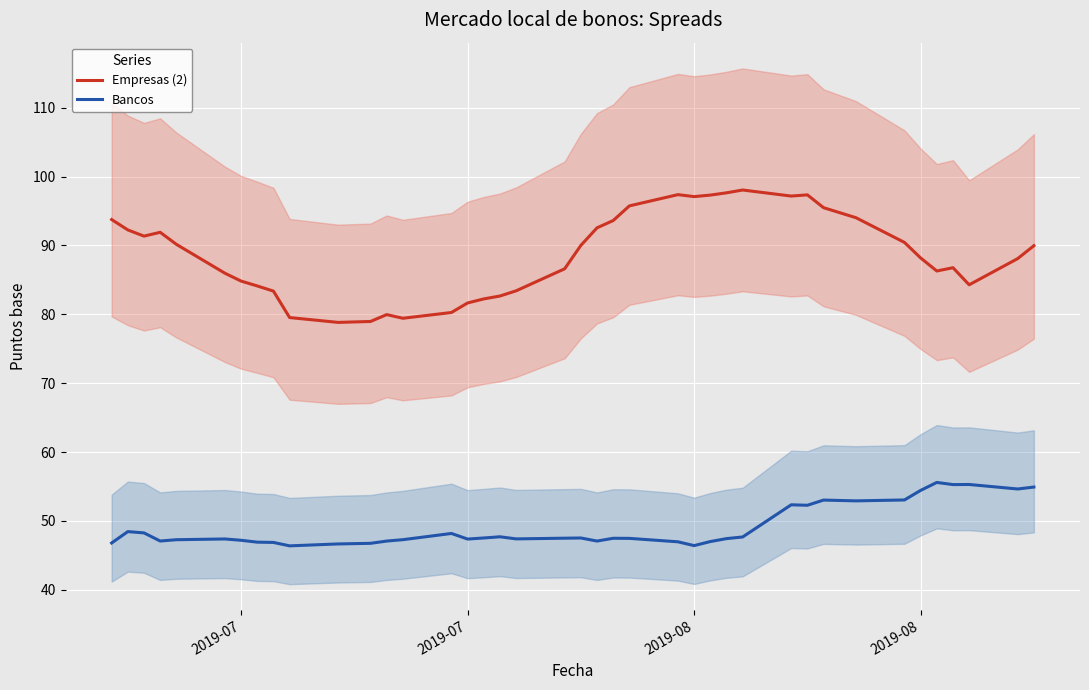

Reading left to right, list all the values displayed in this chart.

Empresas (2): 93.8	92.2	91.3	91.9	90.2	86.0	84.8	84.1	83.4	79.5	78.8	79.0	80.0	79.4	80.3	81.6	82.2	82.7	83.4	86.6	90.0	92.6	93.6	95.7	97.4	97.1	97.3	97.6	98.0	97.2	97.3	95.5	94.0	90.4	88.2	86.3	86.8	84.3	88.1	90.0
Bancos: 46.8	48.4	48.3	47.1	47.3	47.4	47.2	46.9	46.9	46.4	46.7	46.7	47.1	47.3	48.2	47.4	47.5	47.7	47.4	47.5	47.5	47.1	47.5	47.5	47.0	46.4	47.0	47.4	47.7	52.3	52.3	53.0	52.9	53.0	54.4	55.6	55.3	55.3	54.6	54.9